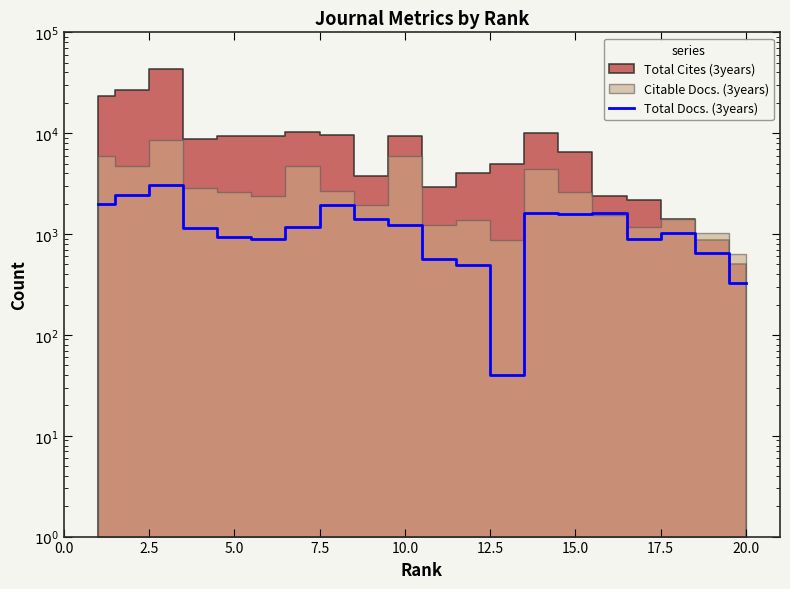

What is the difference between the maximum and minimum values?

3028